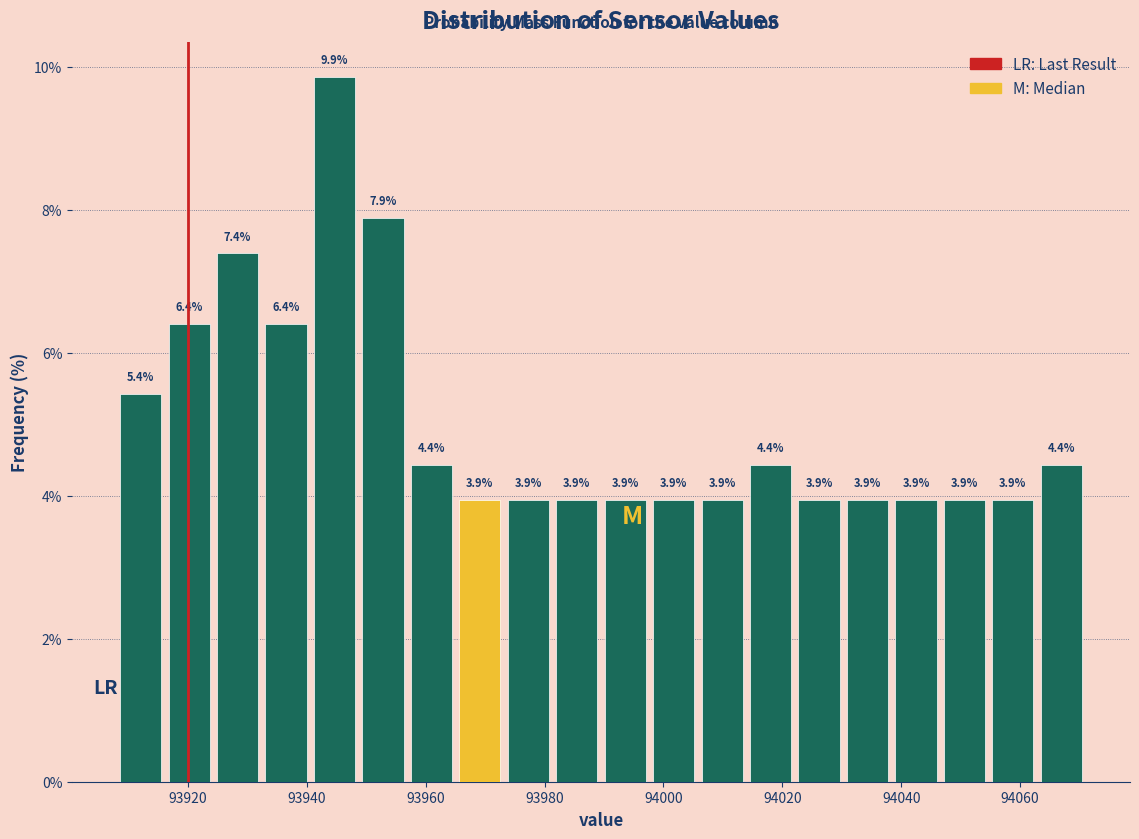

How tall is the bar that spans 93908 to 93916 on the x-axis? The bar edges are not printed on the chart, so give them approximately, as read against the axis.

5.4